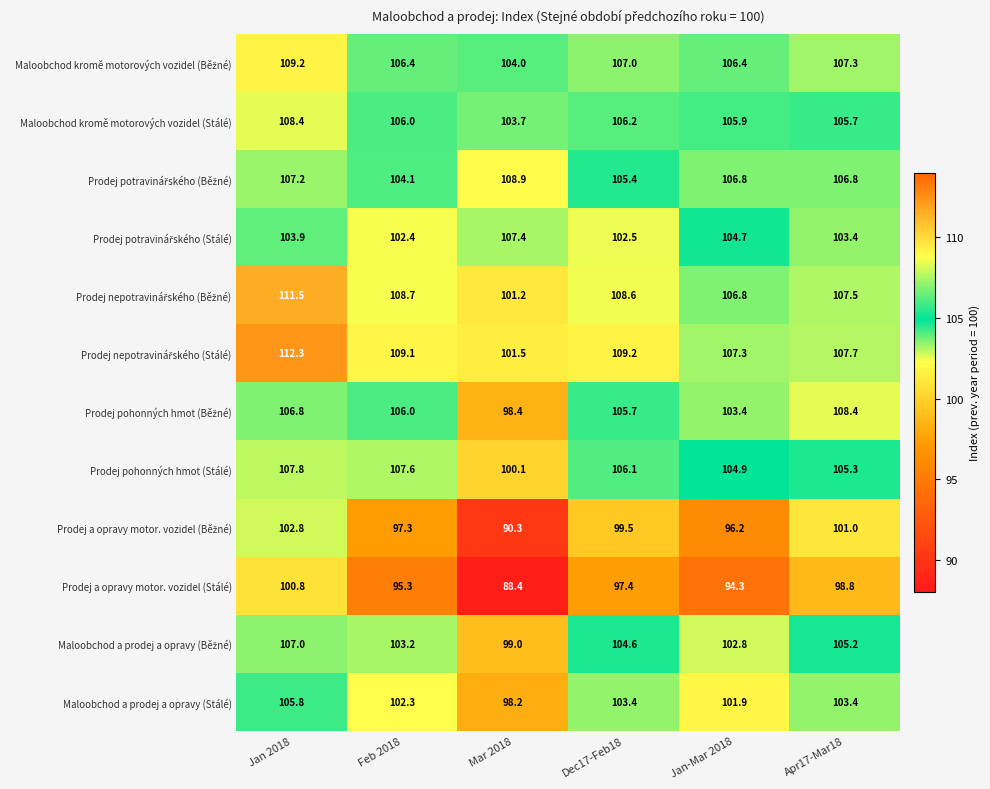

At which label is Prodej pohonných hmot (Stálé) closest to 103?

Jan-Mar 2018